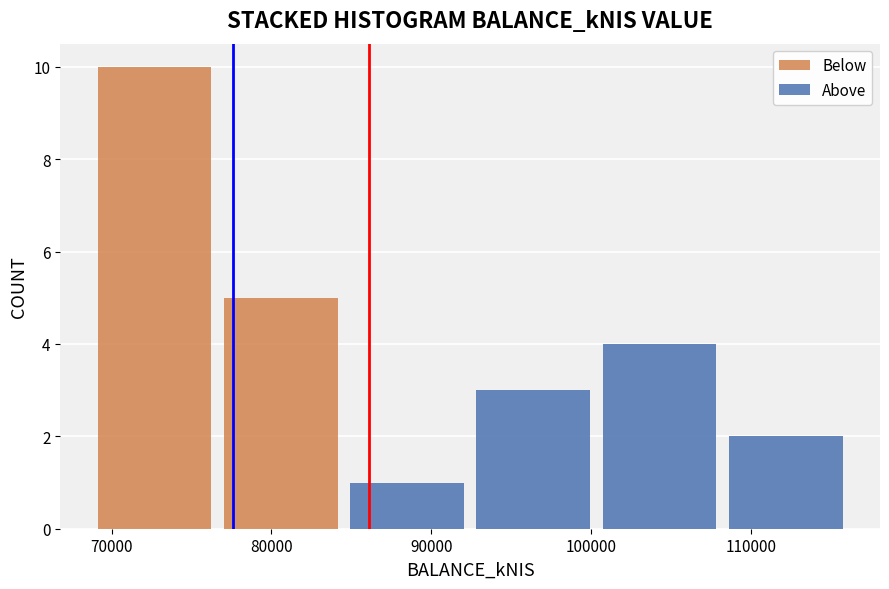

Which range on the x-axis has the tallest stacked bar (by total height)?

69000 to 77000